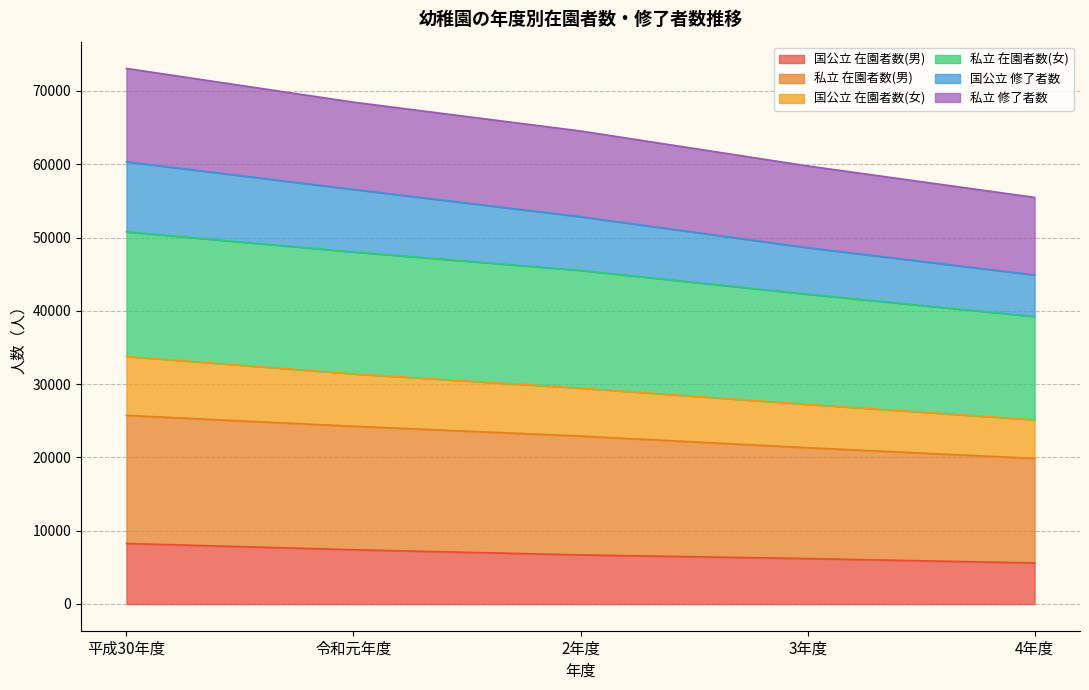

The value of 国公立 在園者数(男) at 4年度 is 5595. True or false?

True